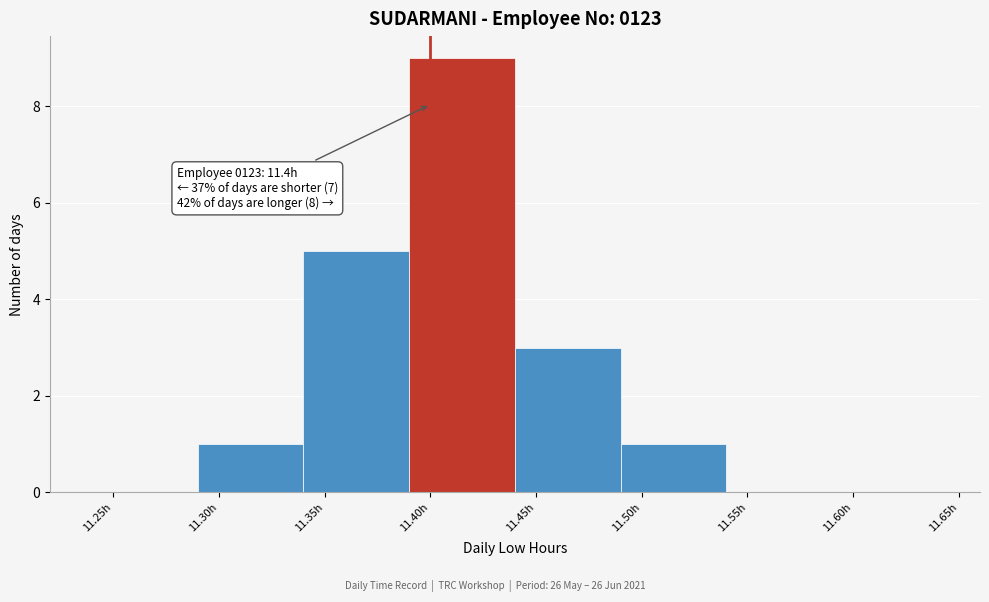

Which range on the x-axis has the tallest bar?

11.39 to 11.44